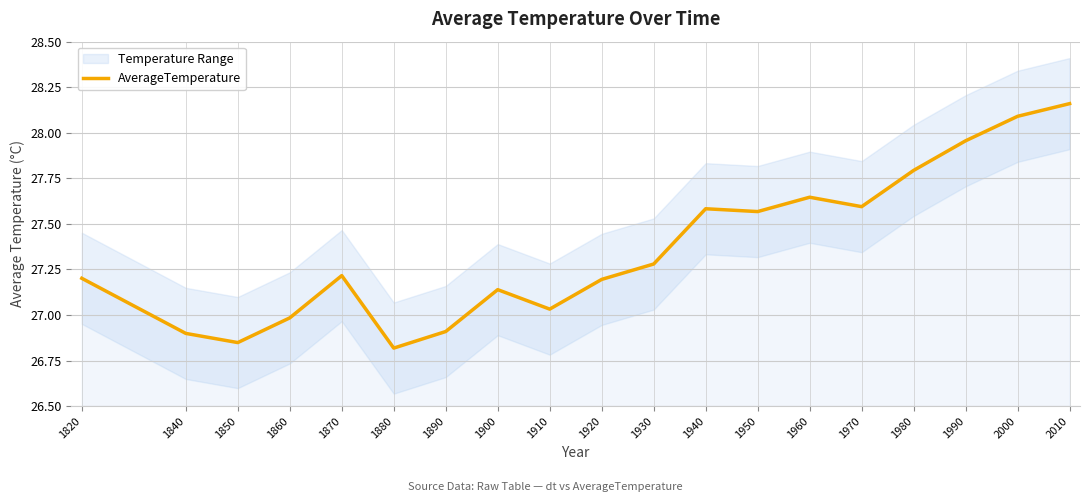

How many points are lower than both their immediate neighbors (excluding endpoints)?

5